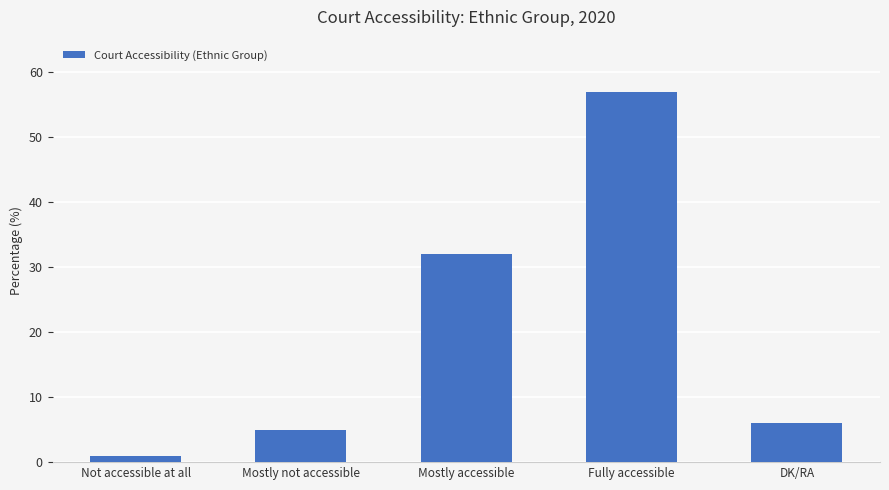

What position from the left is DK/RA?

5